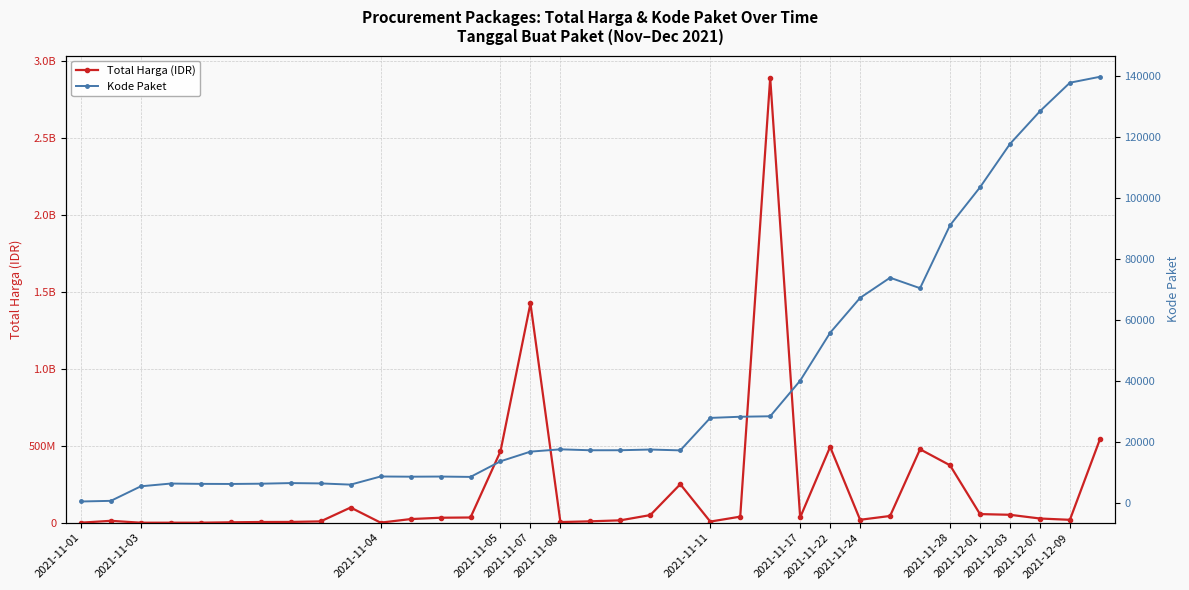

What is the label of the 13th point from the right?

22